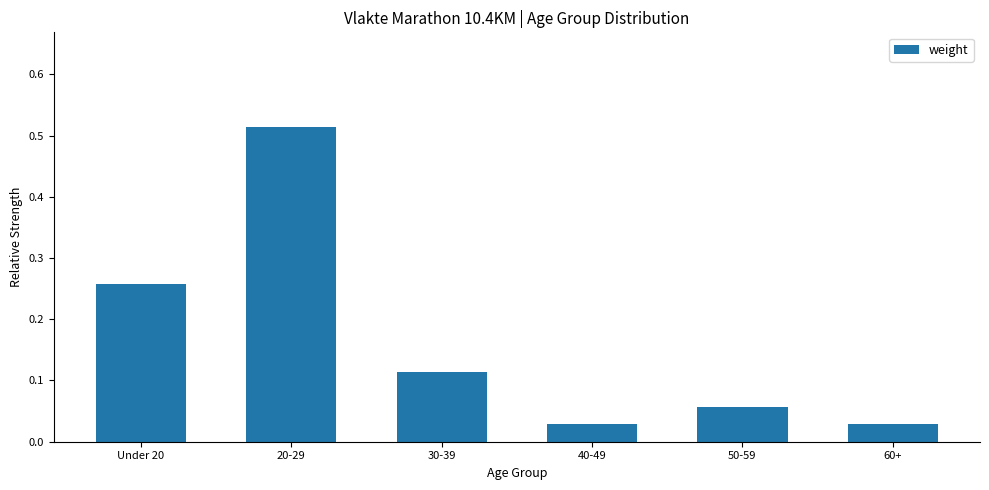

What is the change in value from 20-29 to 40-49?

-0.5